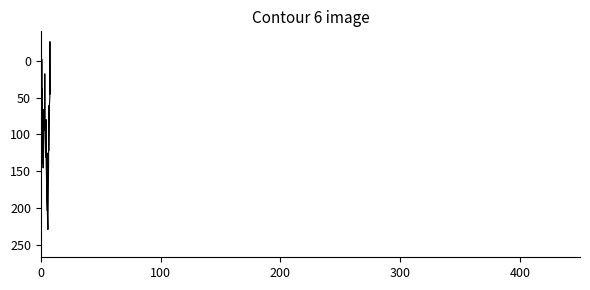

What is the greatest value displayed?

253.1